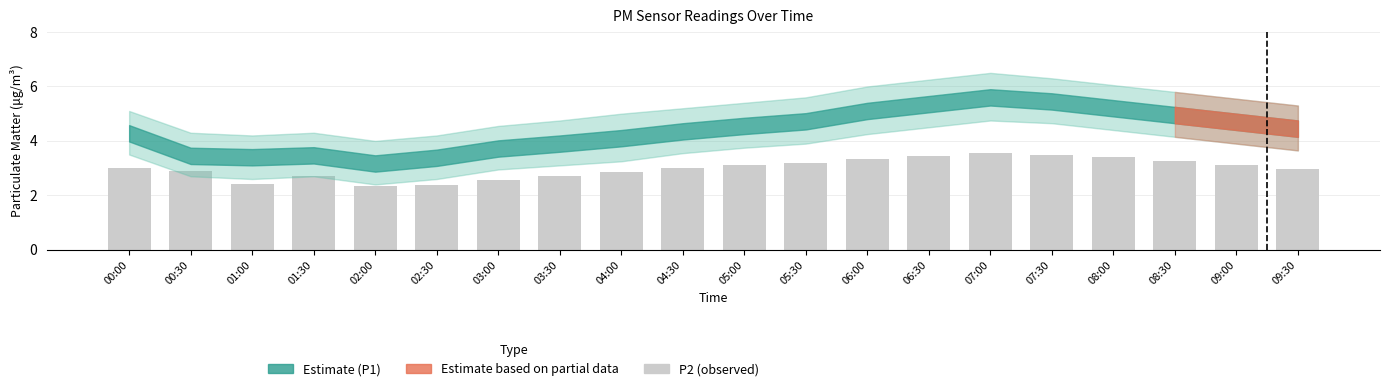

True or false: the data shows 3.0 at 09:30.

True